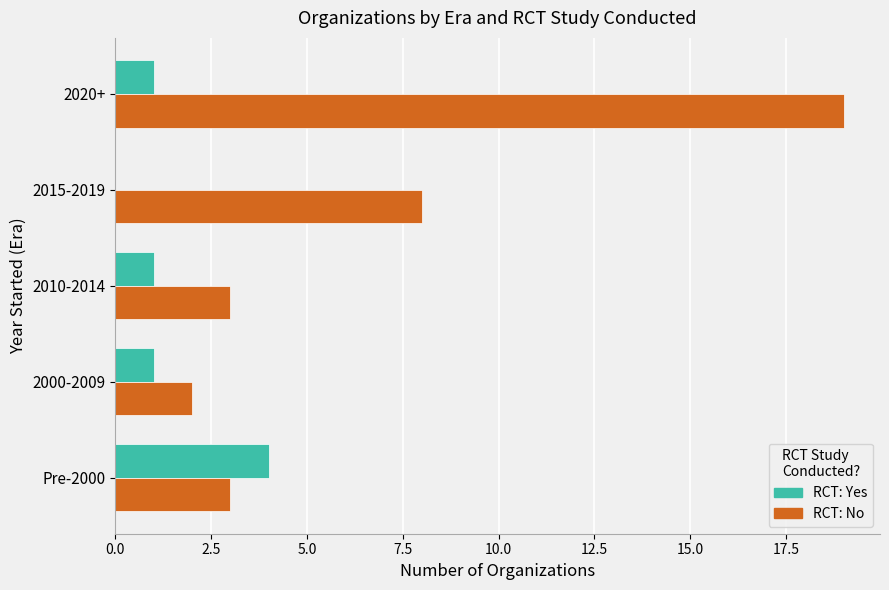

What is the maximum value shown in the chart?

19